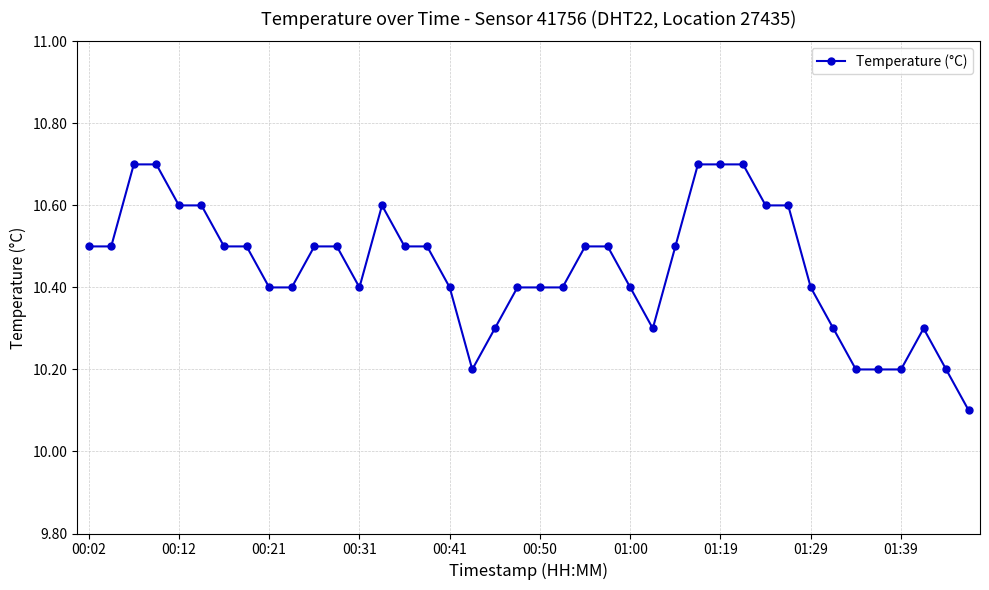

How many lines are shown in the chart?

1